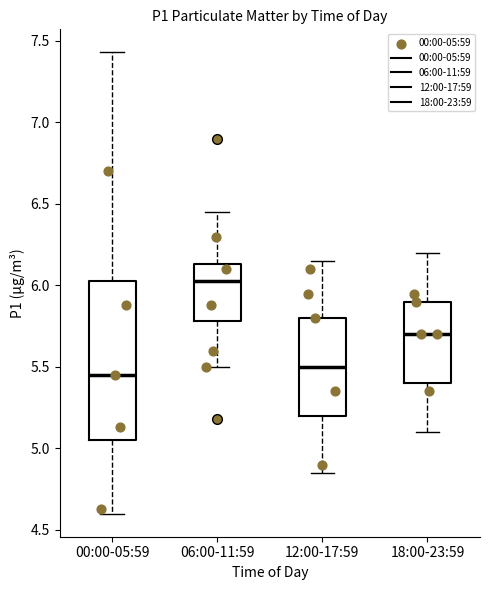

Comparing the boxes themselves (not the whiskers), which one is the tallest?

00:00-05:59